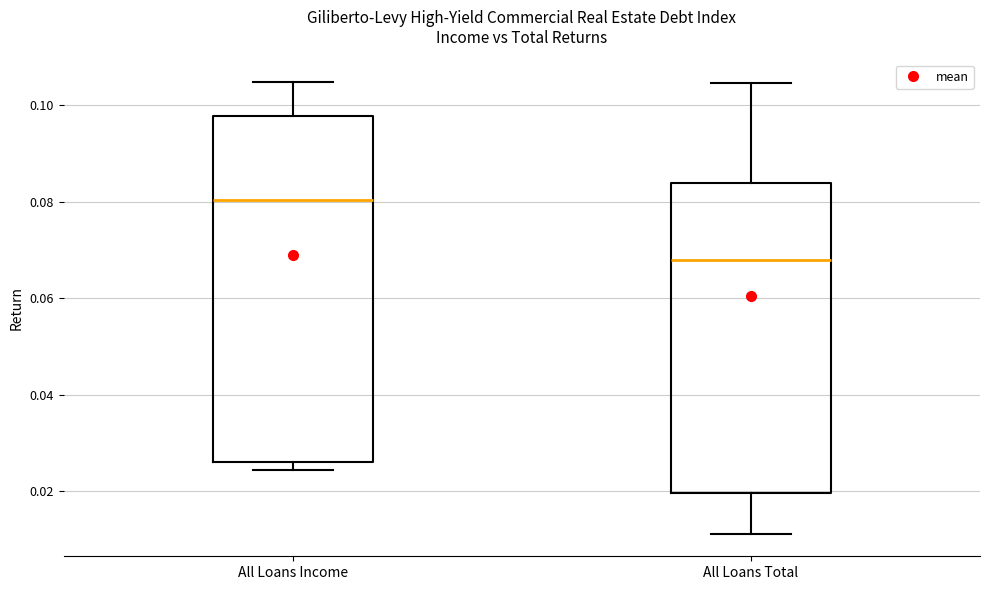

Reading left to right, read every box against the y-axis: the position of its median line, the range the box covers, and the ends of its whiskers. The values are not printed on the chart, so give them approximately, as read against the axis.

All Loans Income: median 0.080, box 0.026 to 0.098, whiskers 0.024 to 0.104
All Loans Total: median 0.068, box 0.020 to 0.084, whiskers 0.012 to 0.104